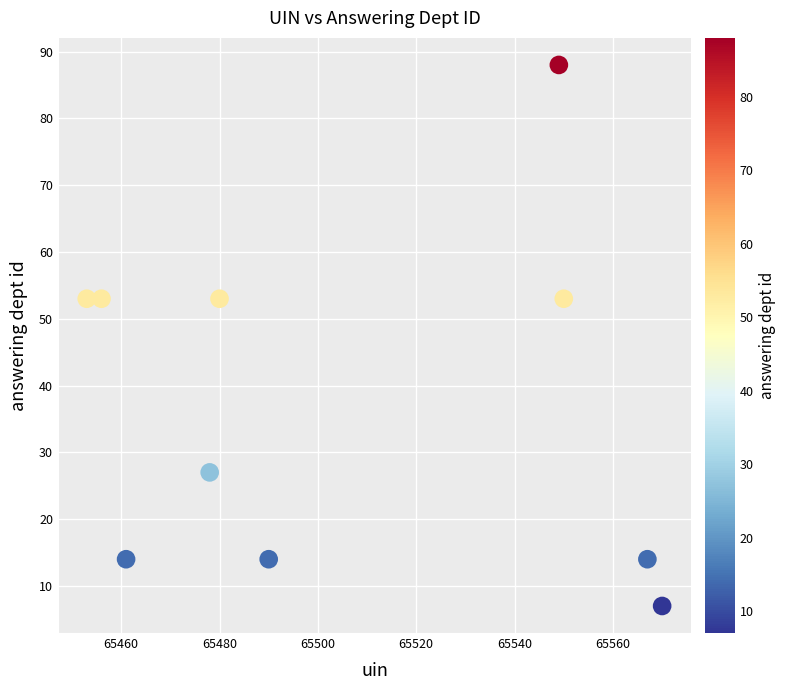

What is the average Y value?

38